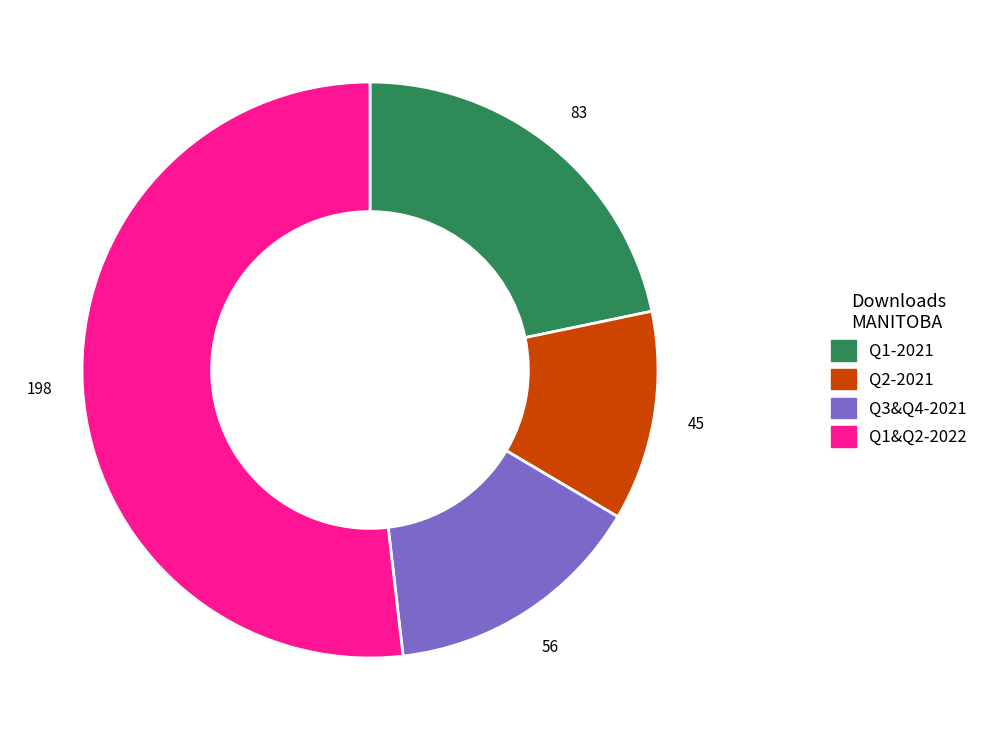

Which has a higher value, Q1&Q2-2022 or Q3&Q4-2021?

Q1&Q2-2022